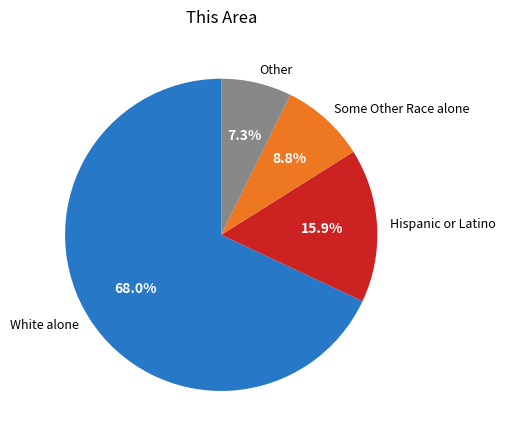

How many slices are in this pie chart?

4